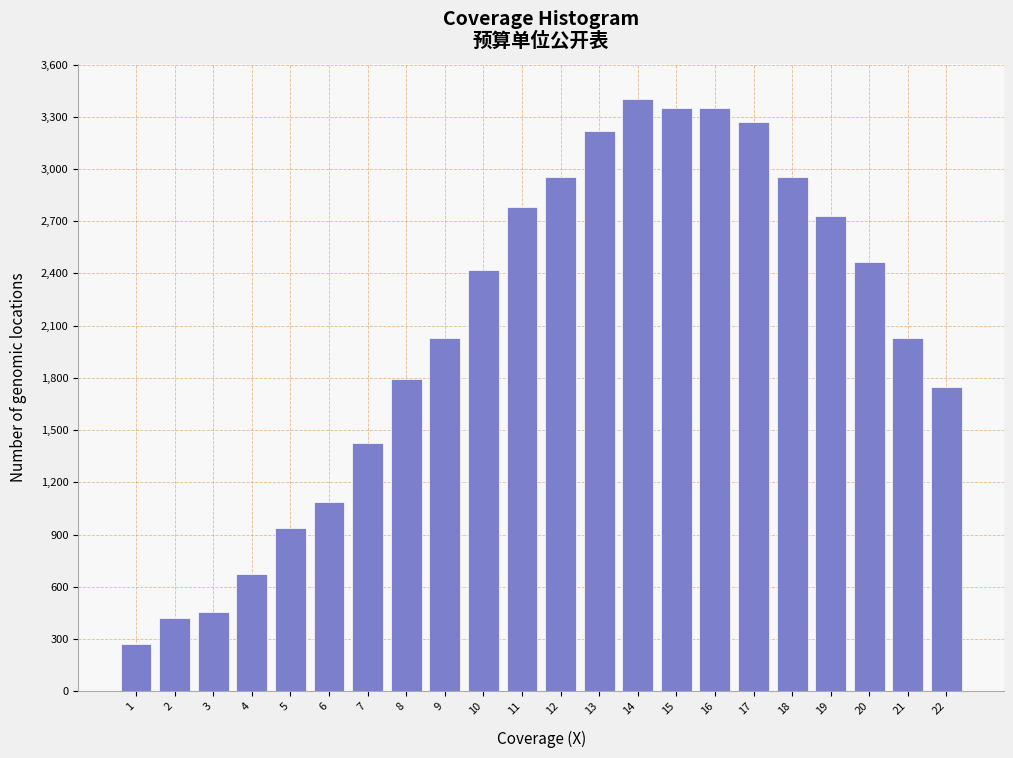

The value at 6 is 1087. True or false?

True